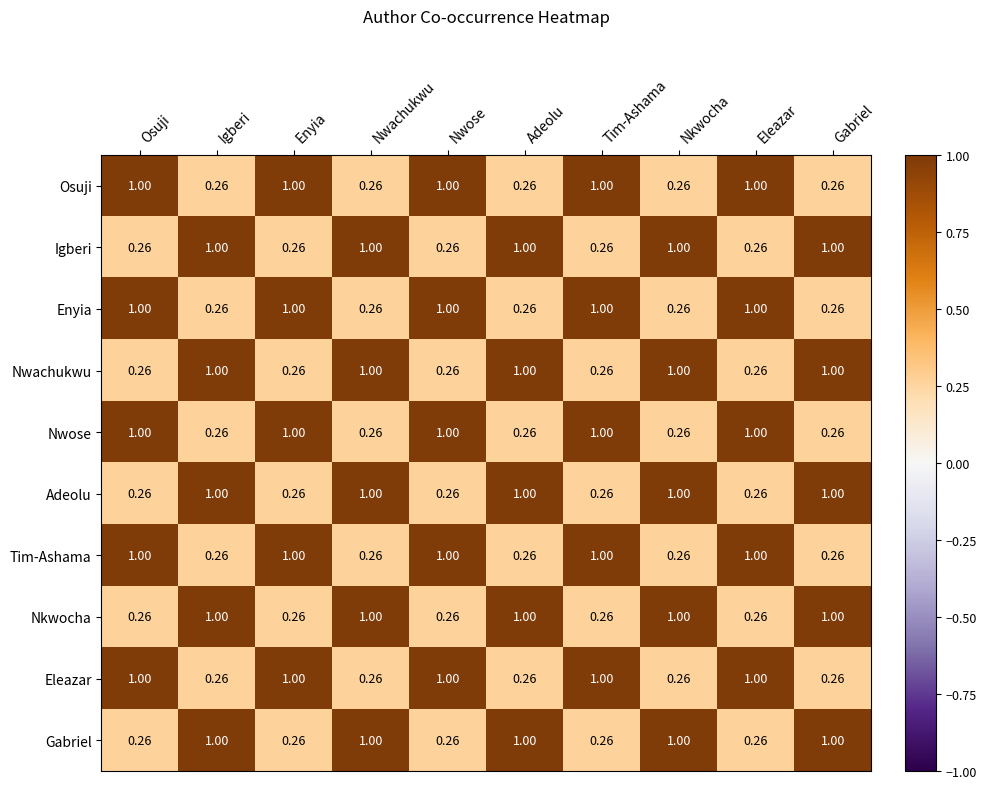

Is the value of Tim-Ashama at Nkwocha greater than the value of Nwose at Nwose?

No